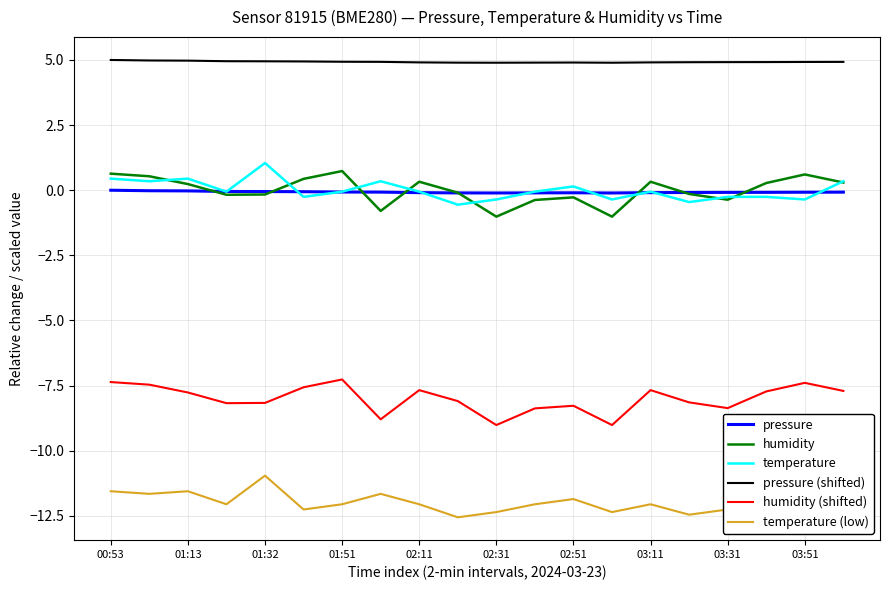

Does the chart have visible grid lines?

Yes